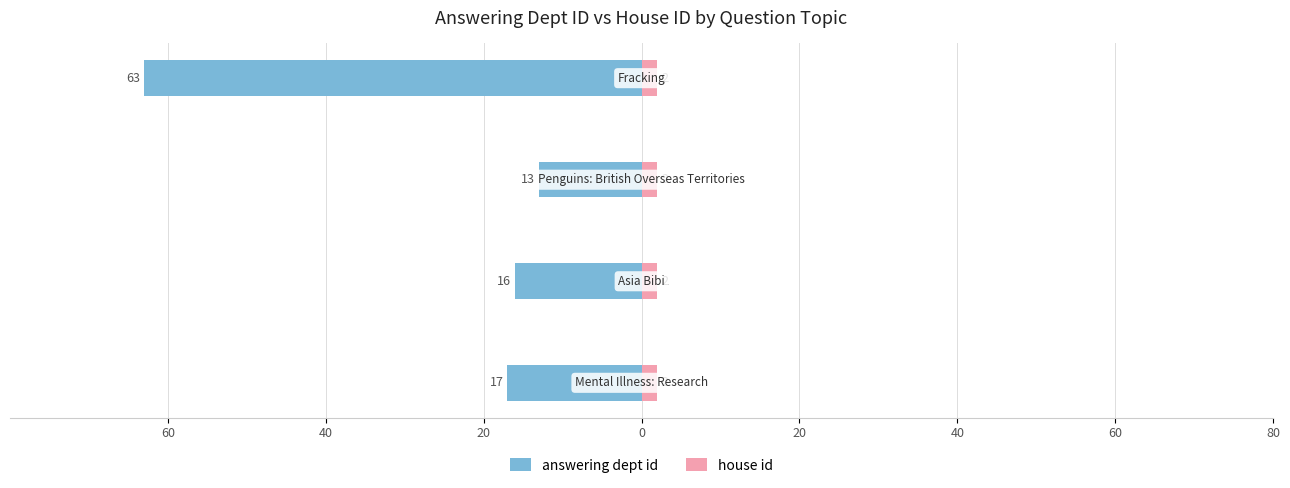

What is the minimum value shown in the chart?

-63.0